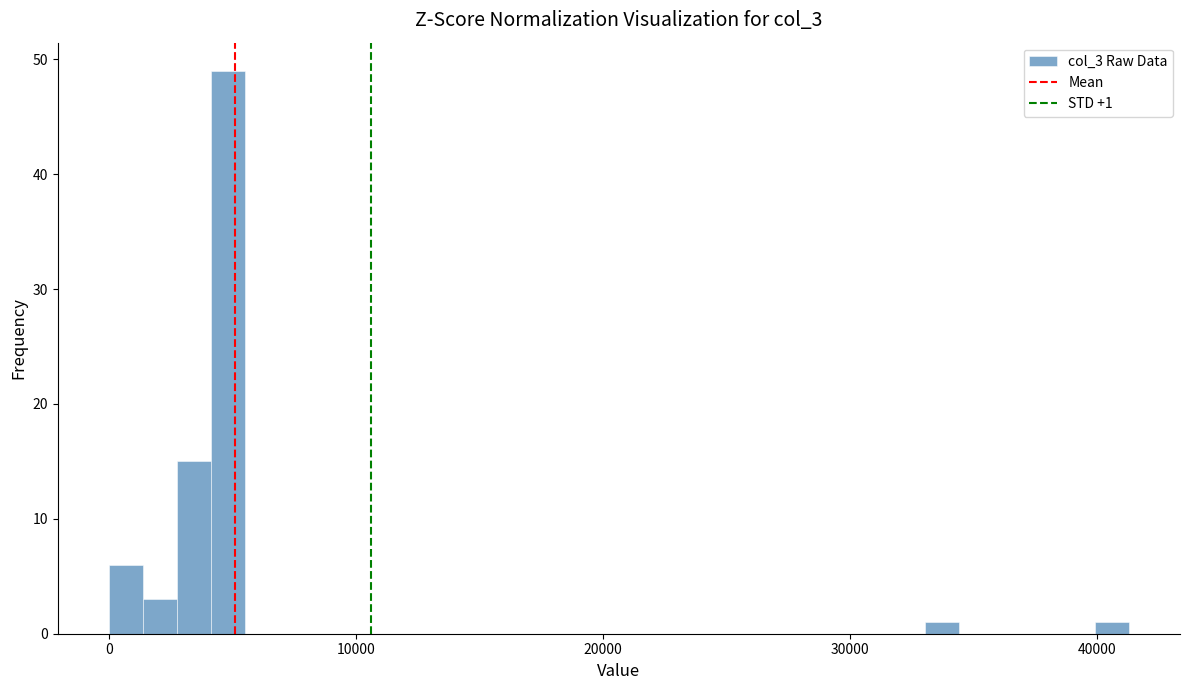

Around what value on the x-axis is the tallest bar? Give the approximate position of its centre, as read against the axis.

5000